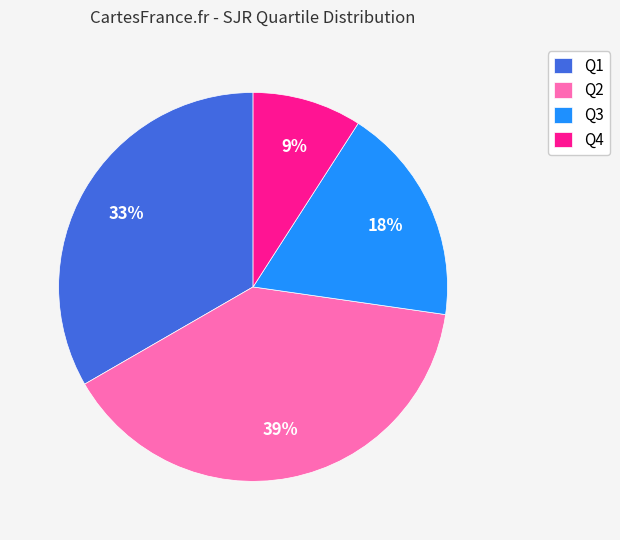

To the nearest percent, what is the combined percentage of Q1 and Q4?

42%